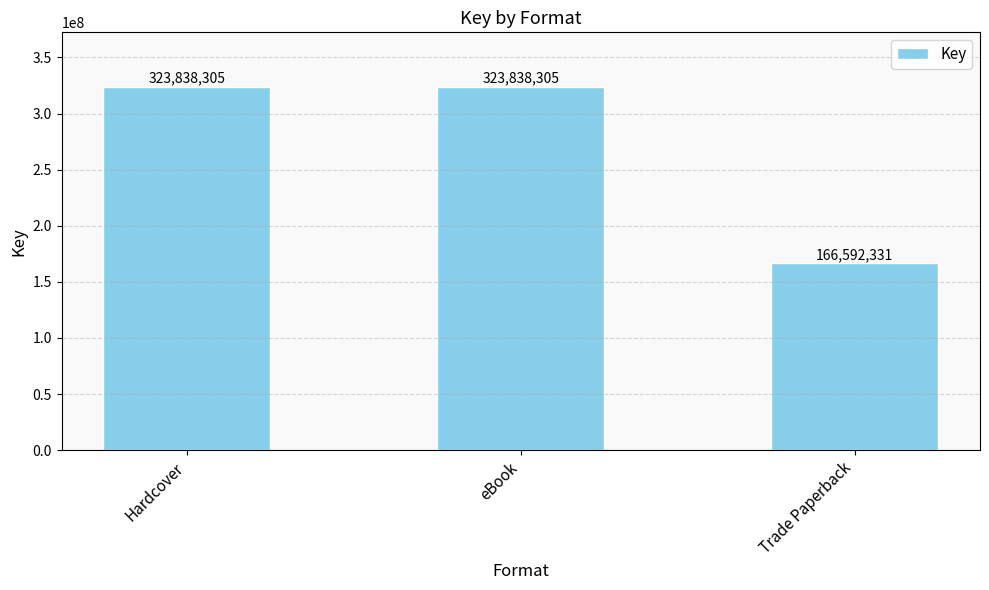

What is the difference between the values at Hardcover and Trade Paperback?

157245974